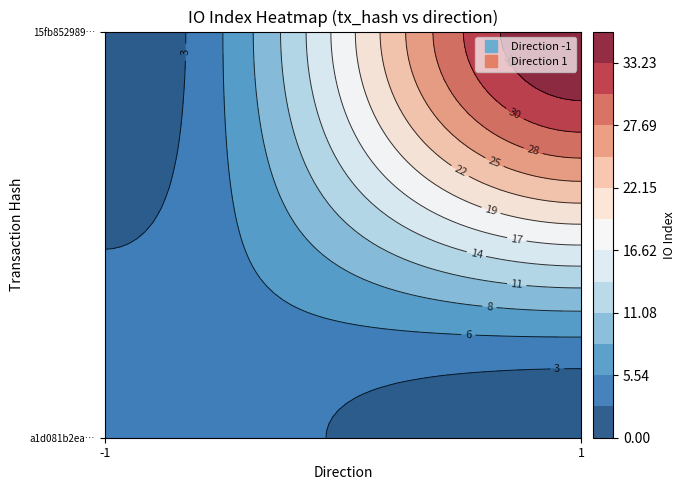

The value of 15fb852989eda01c1d438da0f9d4ebc4b1d25c2 at direction is 0. True or false?

False